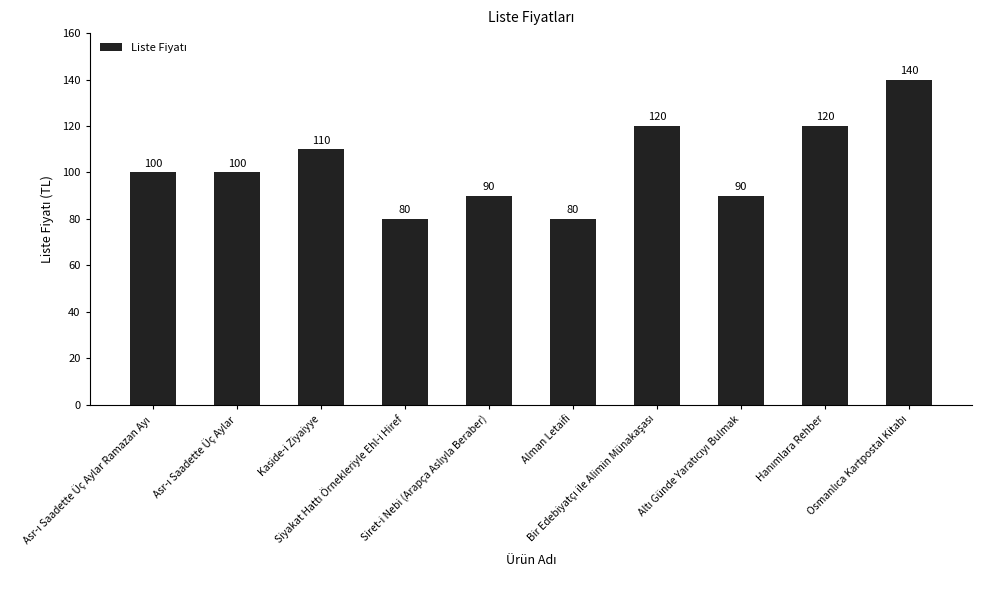

What is the greatest value displayed?

140